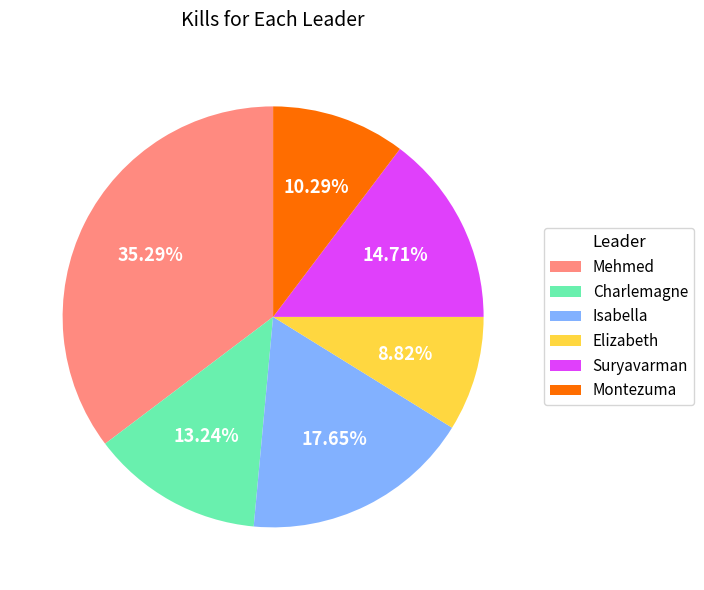

What is the largest slice in the pie chart?

Mehmed